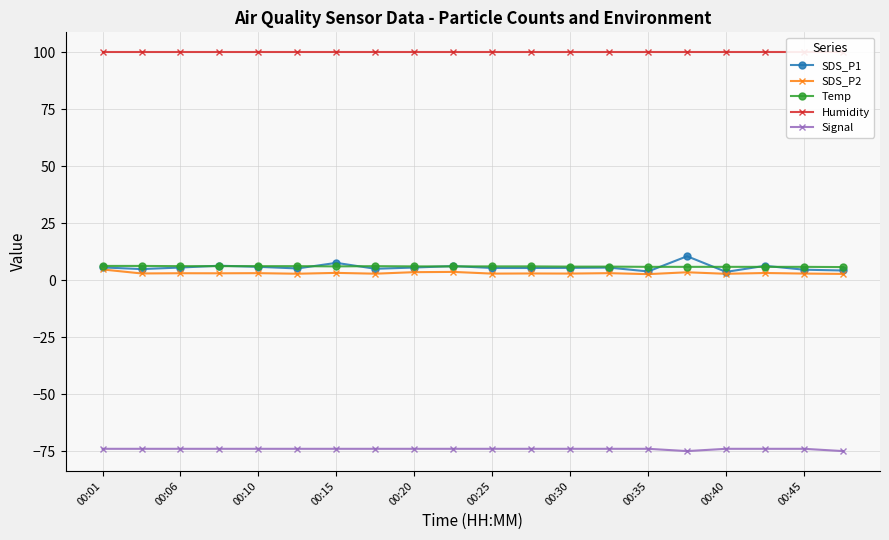

True or false: Temp and Humidity intersect in this chart.

False